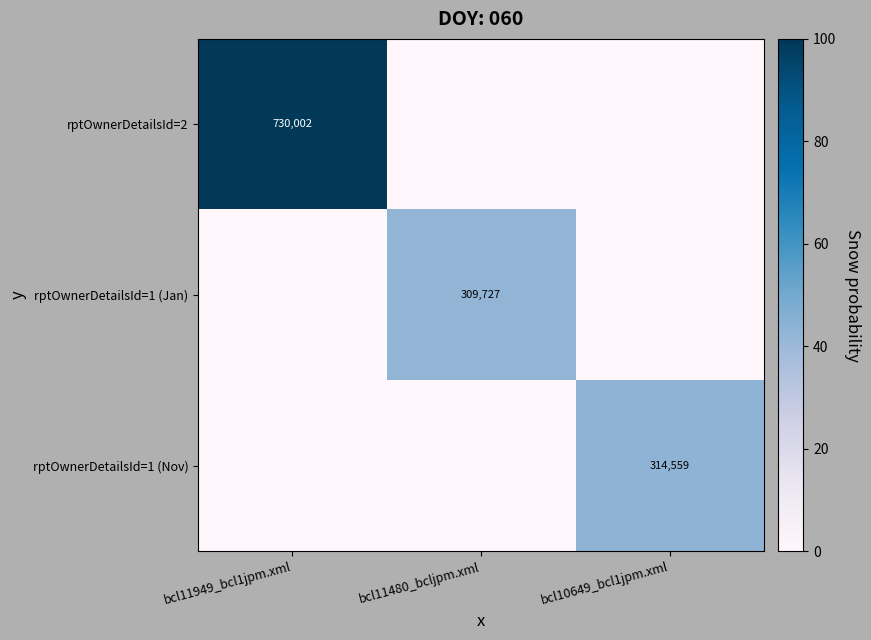

True or false: rptOwnerDetailsId=2 has a value of 420224 at bcl11949_bcl1jpm.xml.

False